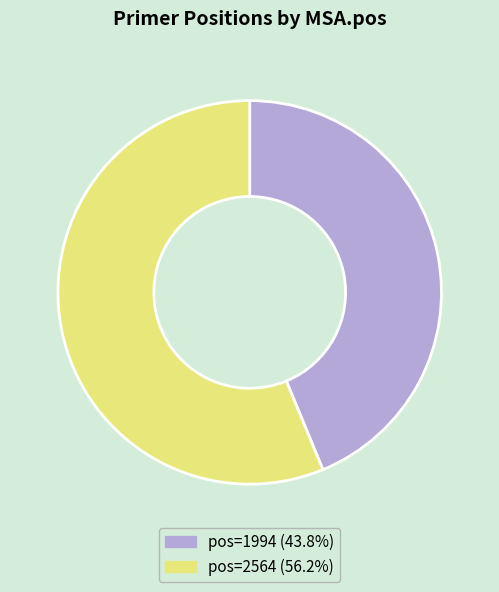

What is the ratio of the value at pos=2564 (56.2%) to the value at pos=1994 (43.8%)?

1.3